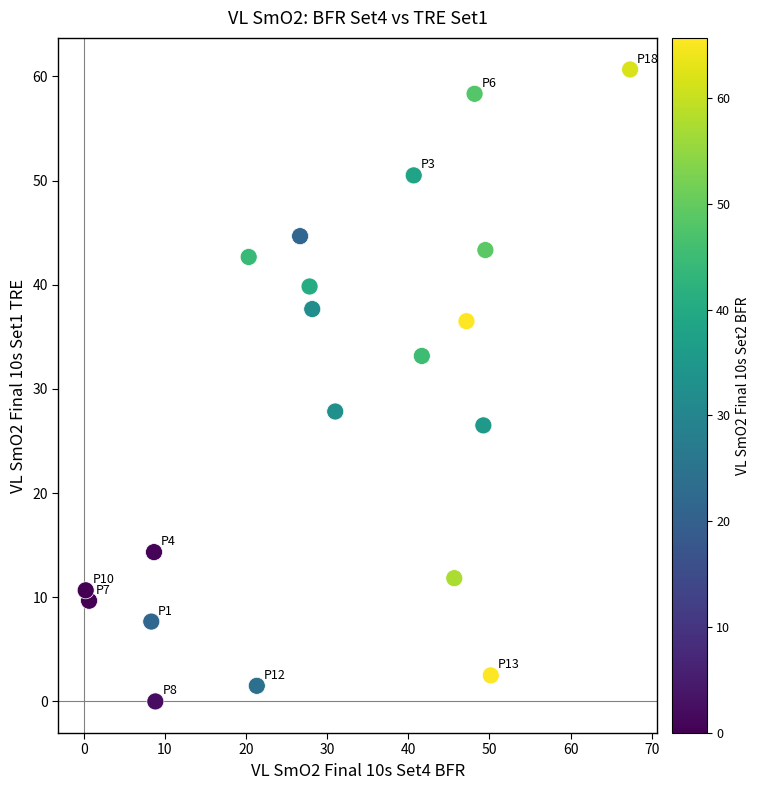

What is the range of Y values (max minus min)?

60.7